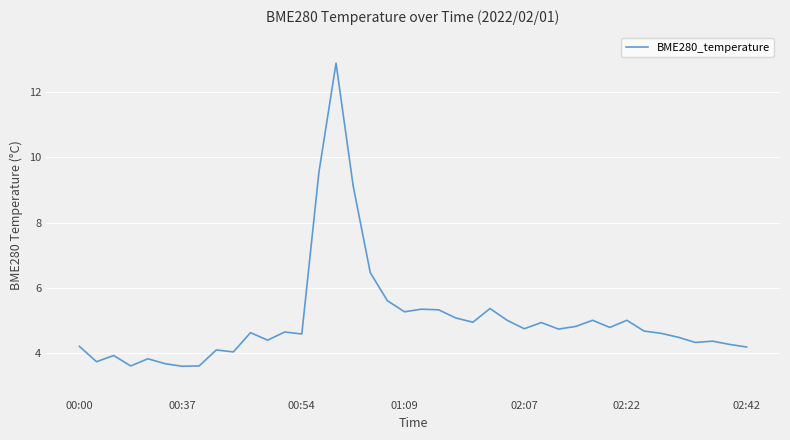

What is the smallest value displayed?

3.6